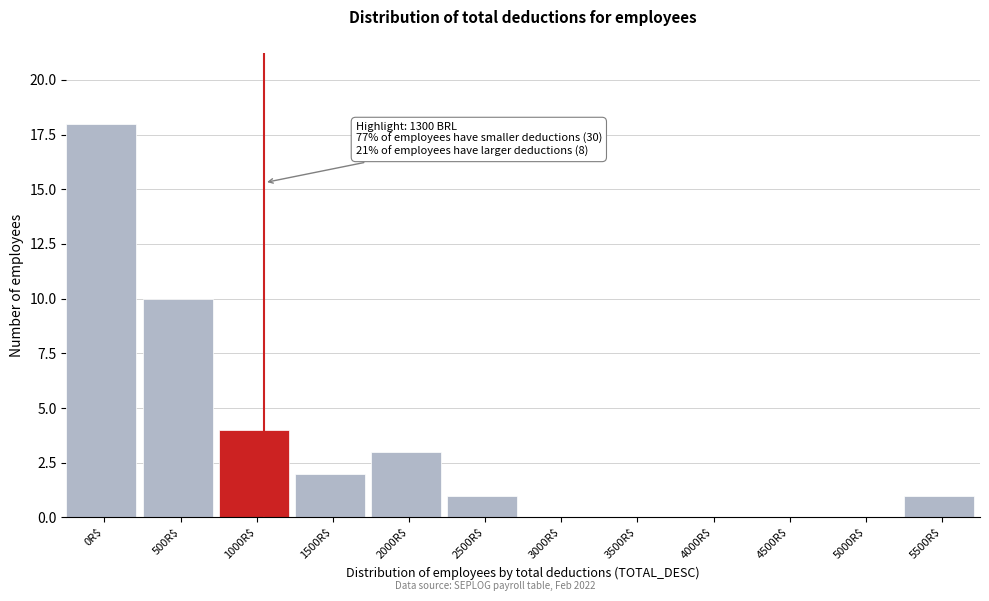

At which label is the value closest to 9?

500R$